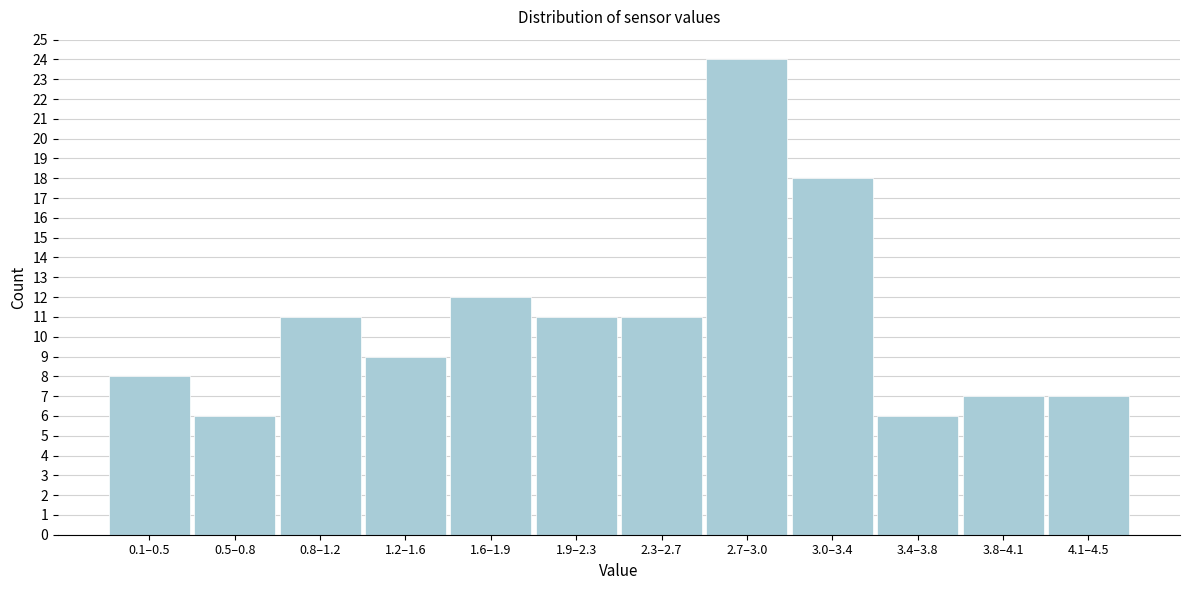

Reading right to left, list all the values displayed in this chart.

4.1–4.5=7	3.8–4.1=7	3.4–3.8=6	3.0–3.4=18	2.7–3.0=24	2.3–2.7=11	1.9–2.3=11	1.6–1.9=12	1.2–1.6=9	0.8–1.2=11	0.5–0.8=6	0.1–0.5=8